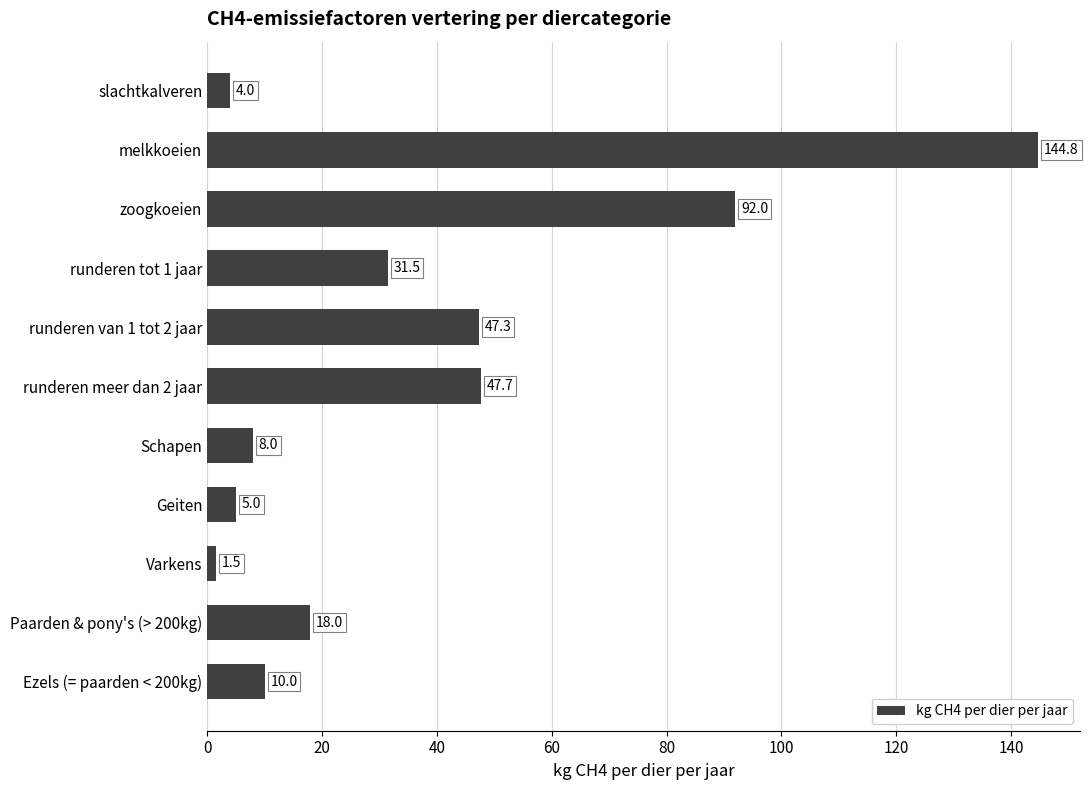

Rank the categories by value from lowest to highest.

Varkens, slachtkalveren, Geiten, Schapen, Ezels (= paarden < 200kg), Paarden & pony's (> 200kg), runderen tot 1 jaar, runderen van 1 tot 2 jaar, runderen meer dan 2 jaar, zoogkoeien, melkkoeien